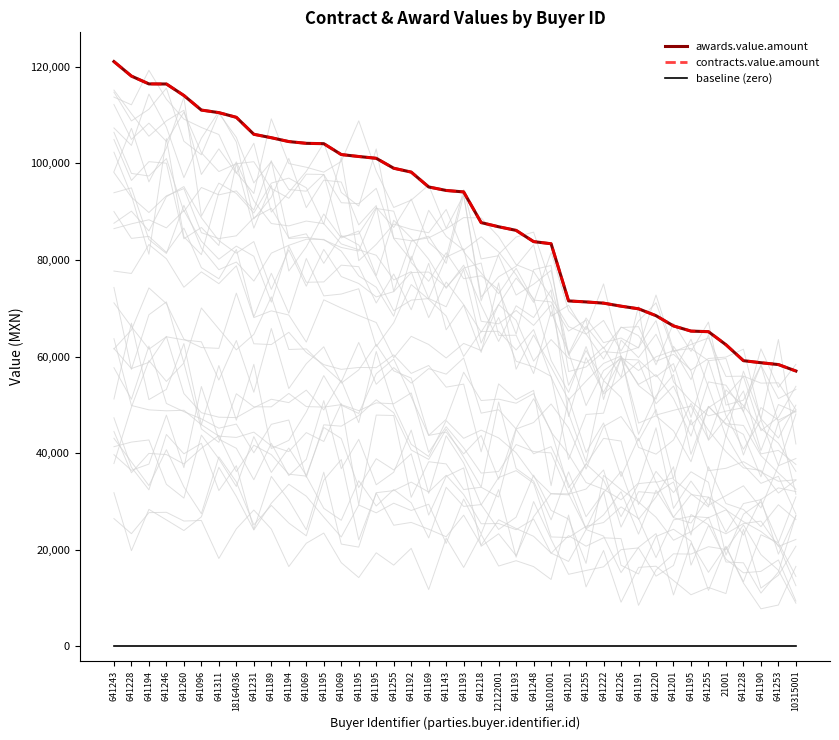

Does the chart display data point markers on the line(s)?

No